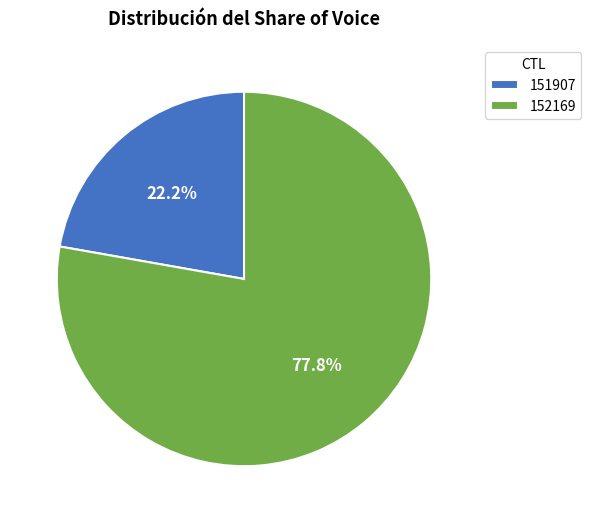

What percentage do 151907 and 152169 together represent?

100.0%